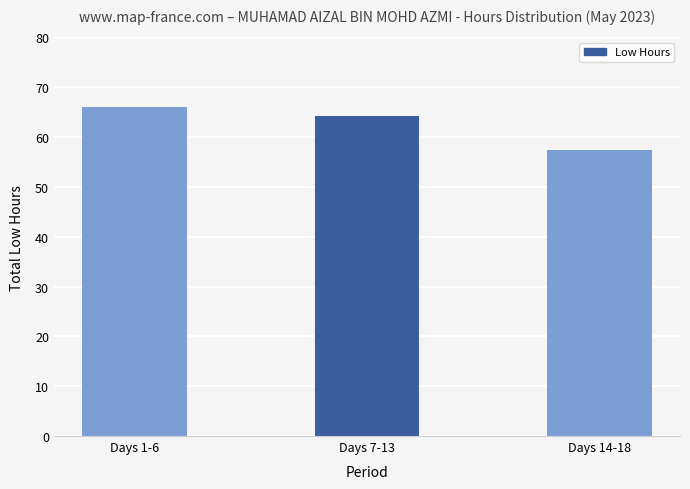

True or false: the data shows 64.1 at Days 7-13.

True